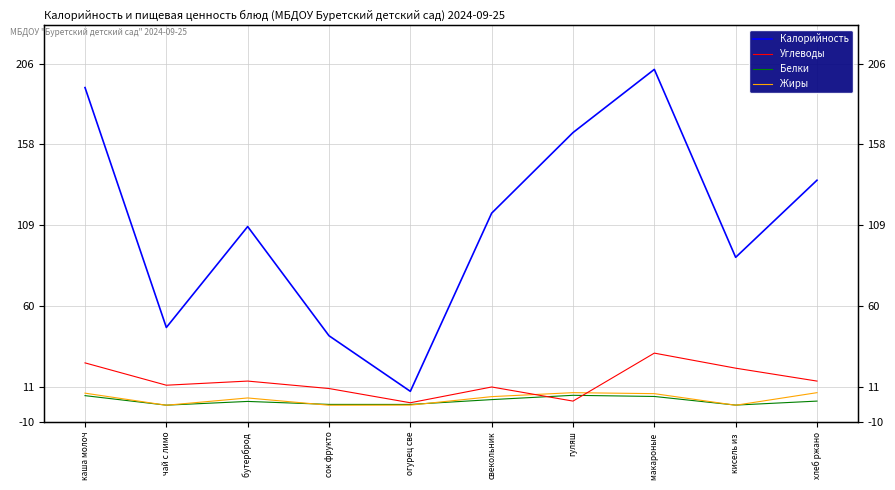

How many lines are shown in the chart?

4